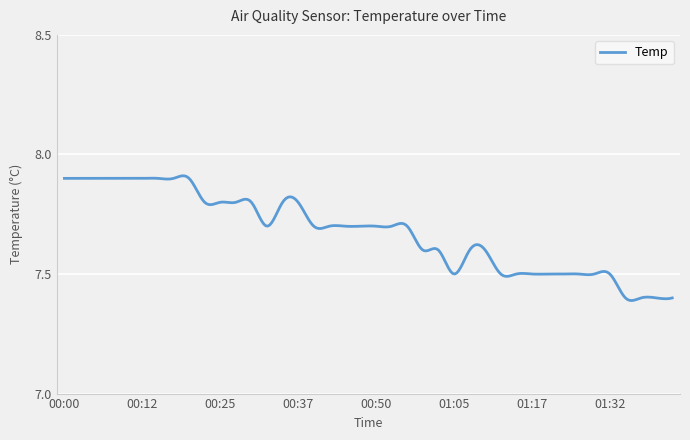

What is the difference between the maximum and minimum values?

0.5